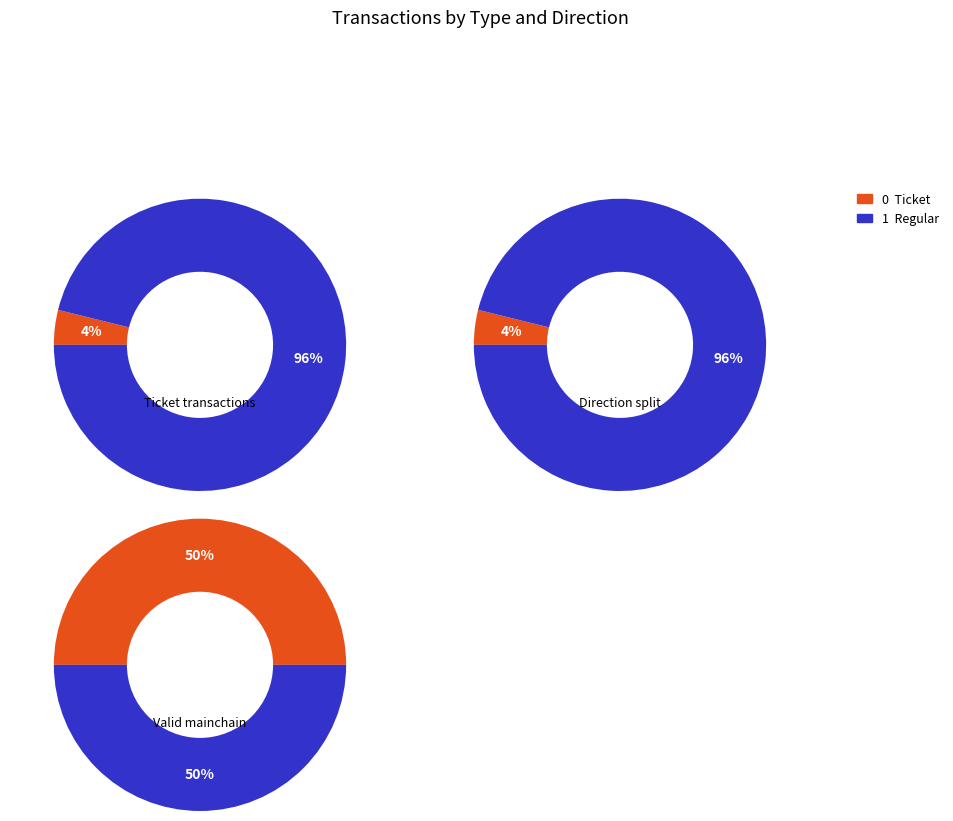

True or false: io_index accounts for 1% of the total.

False